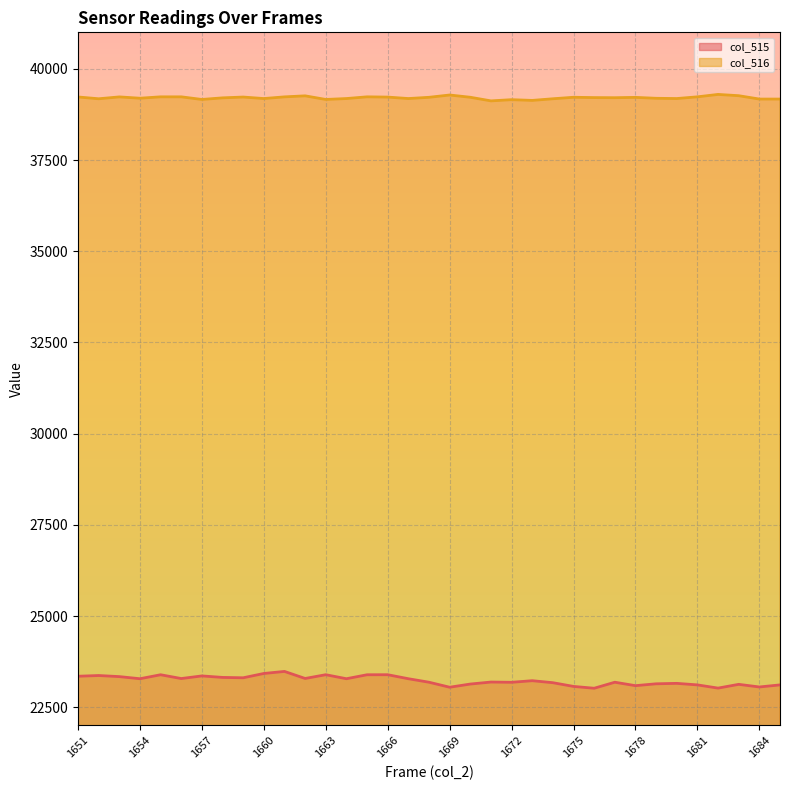

What is the value of the col_516 point at the 33rd from the left?

39263